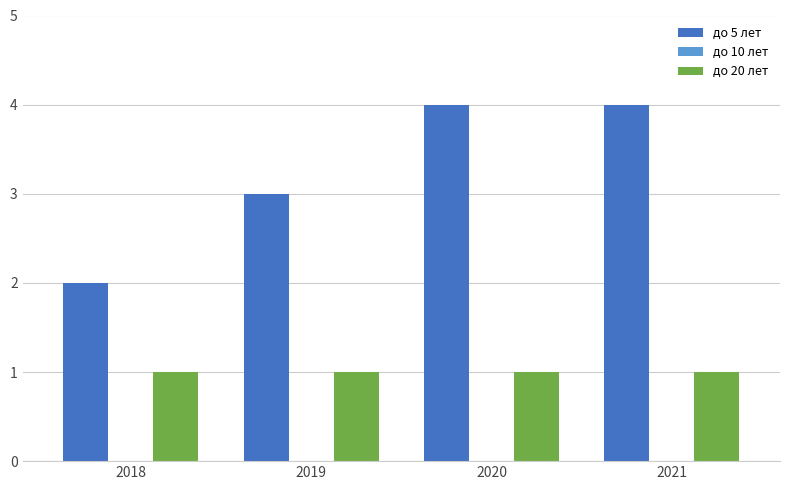

Which series has the largest total across all categories?

до 5 лет